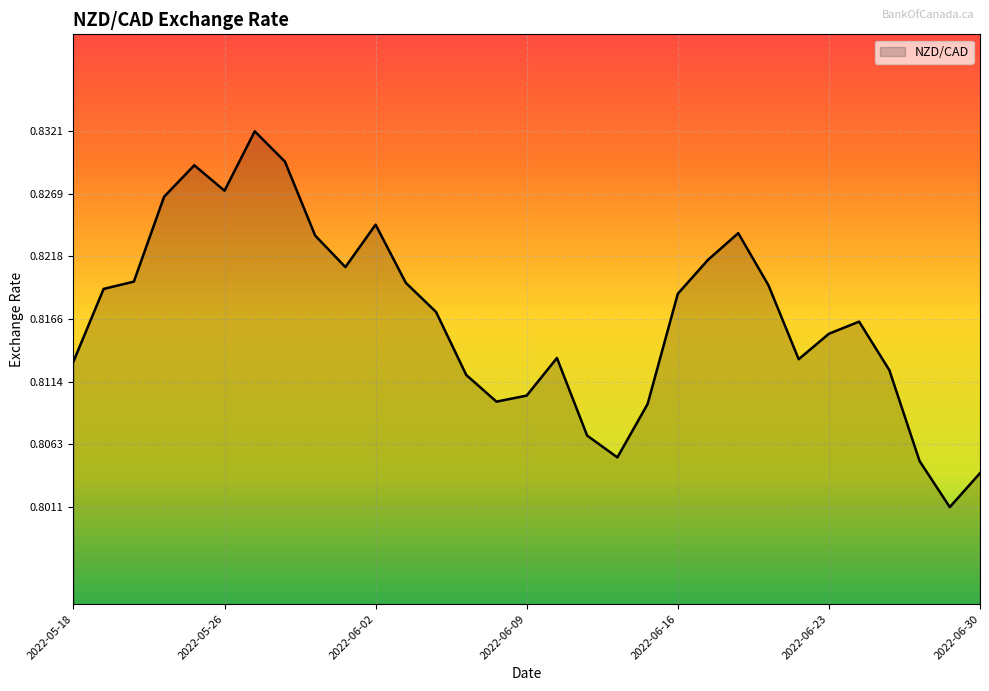

Rank the categories by value from lowest to highest.

2022-06-29, 2022-06-30, 2022-06-28, 2022-06-14, 2022-06-13, 2022-06-15, 2022-06-08, 2022-06-09, 2022-06-07, 2022-06-27, 2022-05-18, 2022-06-22, 2022-06-10, 2022-06-23, 2022-06-24, 2022-06-06, 2022-06-16, 2022-05-19, 2022-06-21, 2022-06-03, 2022-05-20, 2022-06-01, 2022-06-17, 2022-05-31, 2022-06-20, 2022-06-02, 2022-05-24, 2022-05-26, 2022-05-25, 2022-05-30, 2022-05-27